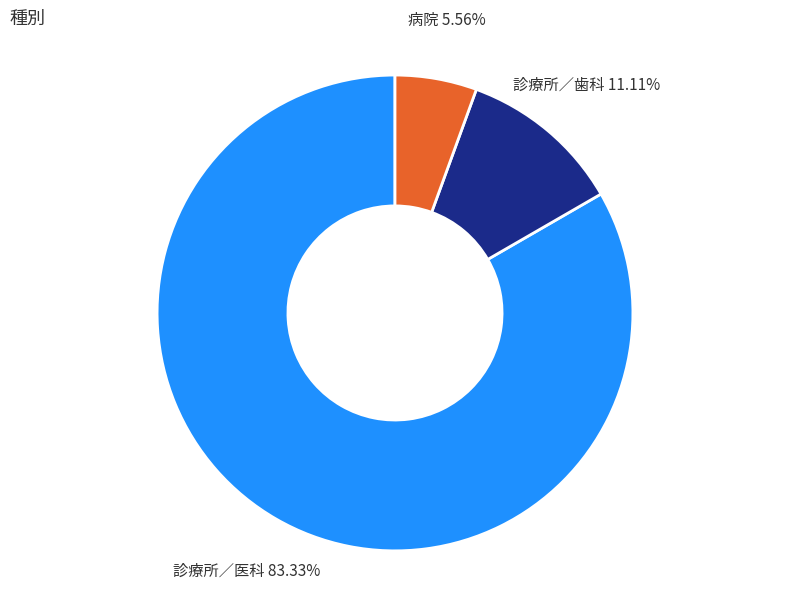

To the nearest percent, what percentage of the pie is 病院?

6%